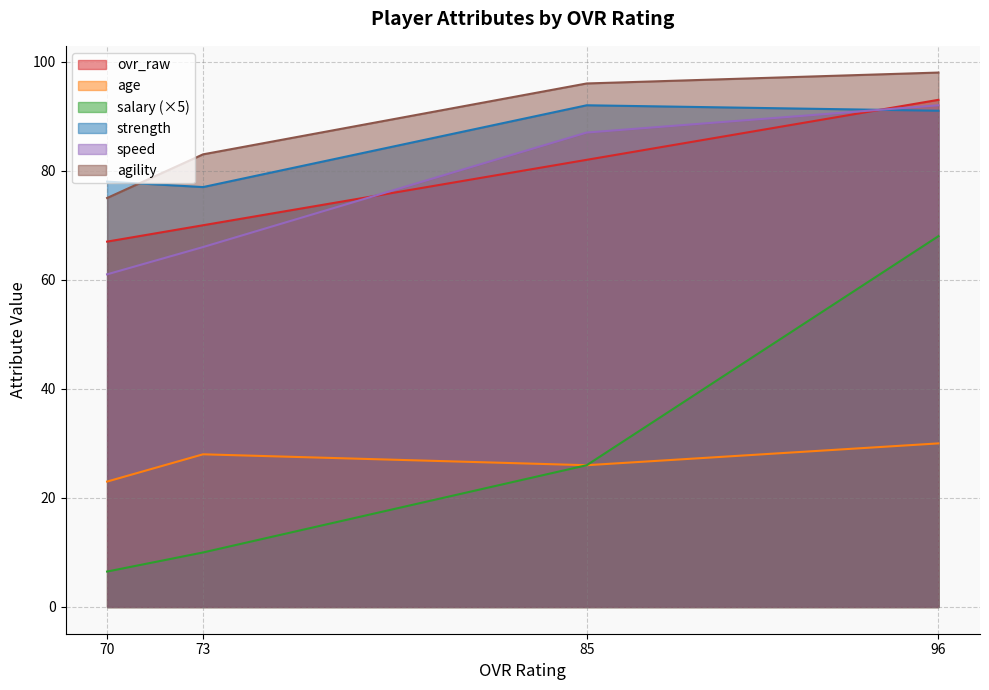

Which series changed the most between 96 and 73?

salary